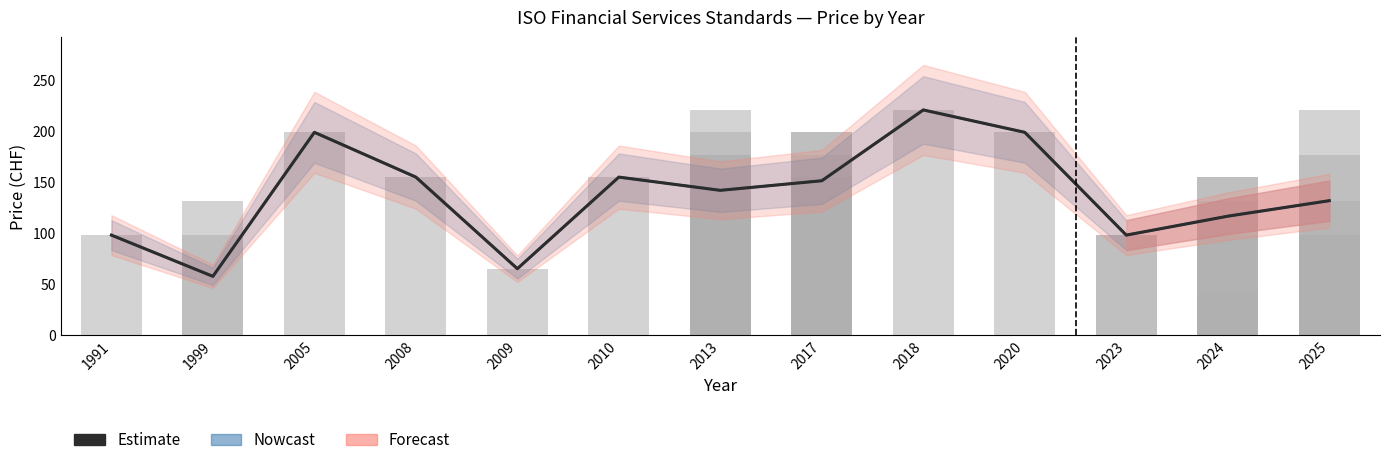

What is the maximum value shown in the chart?

221.0